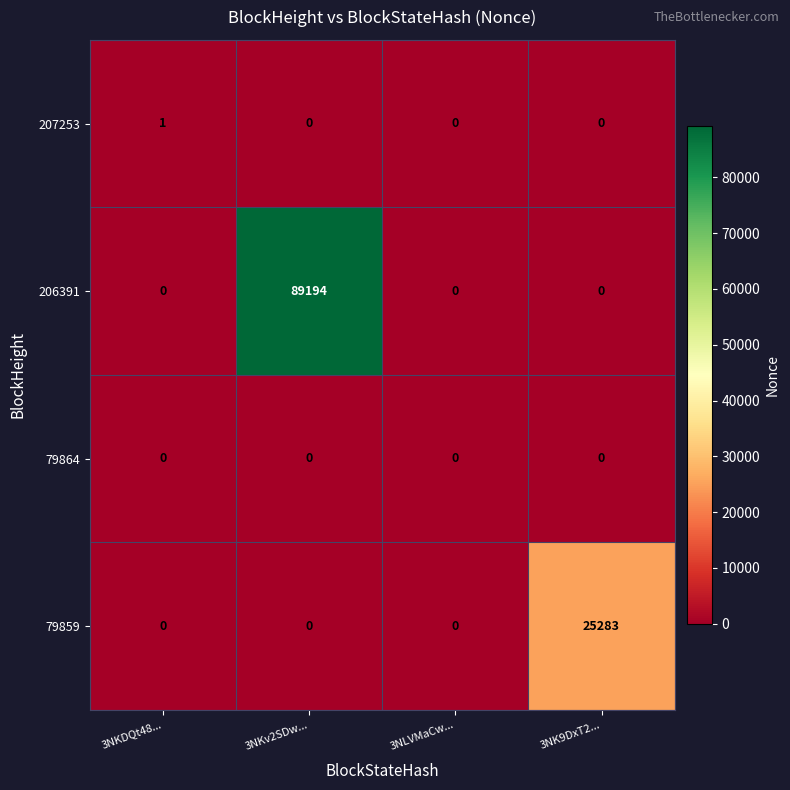

How many data points does each series have?

4